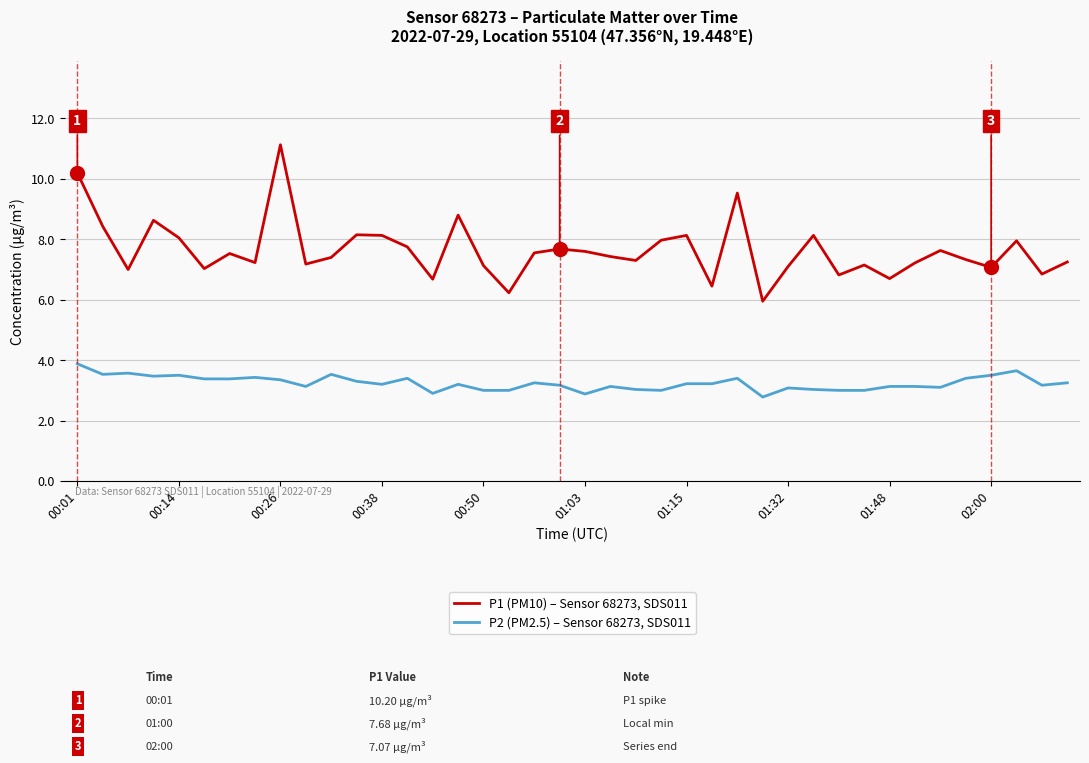

List the series in order of their peak value, lowest first.

P2 (PM2.5) – Sensor 68273, SDS011, P1 (PM10) – Sensor 68273, SDS011